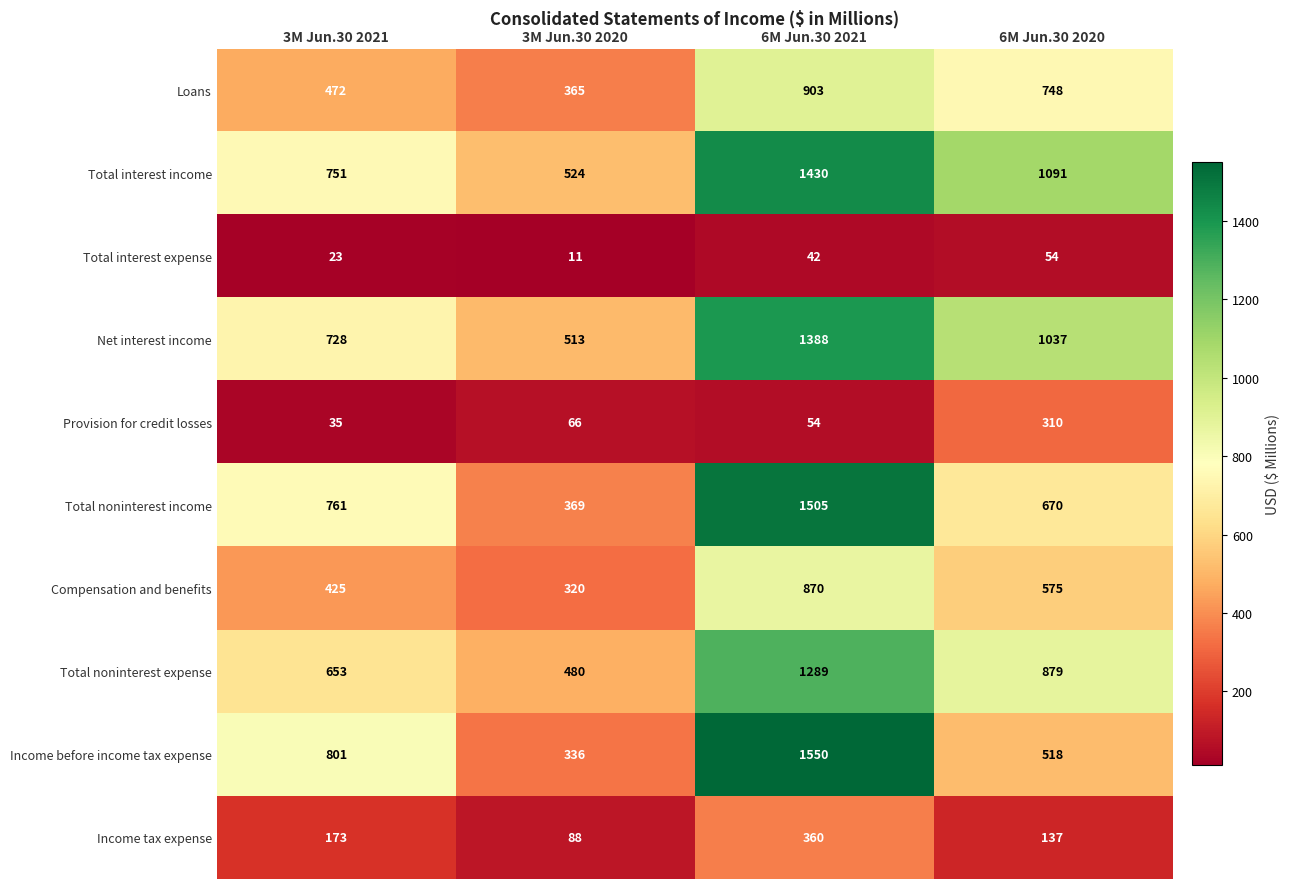

What is the sum of all Compensation and benefits values?

2190